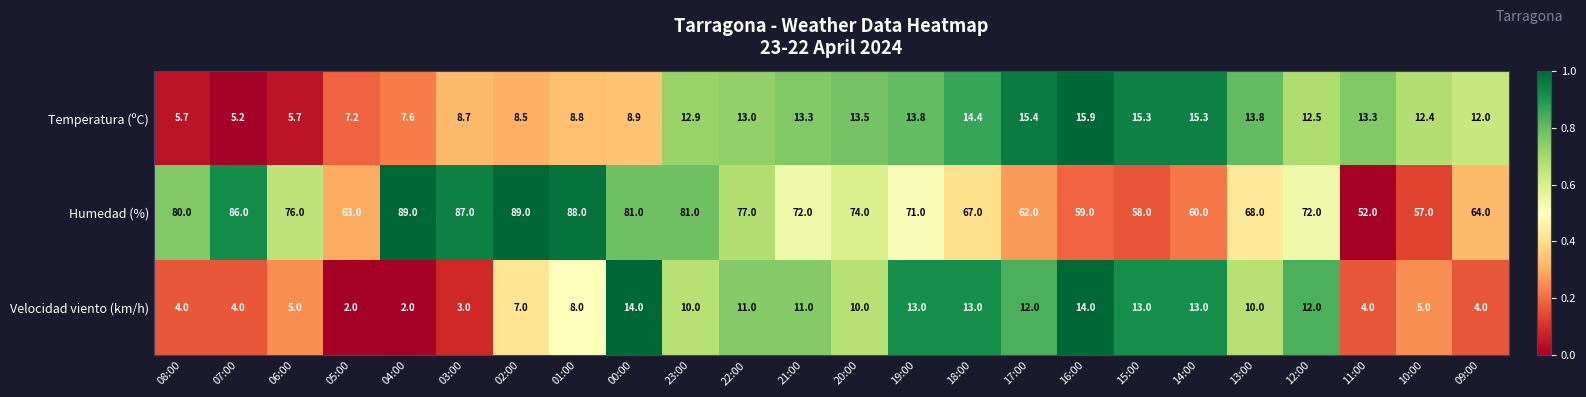

What is the highest value of the Temperatura (ºC) series?

15.9